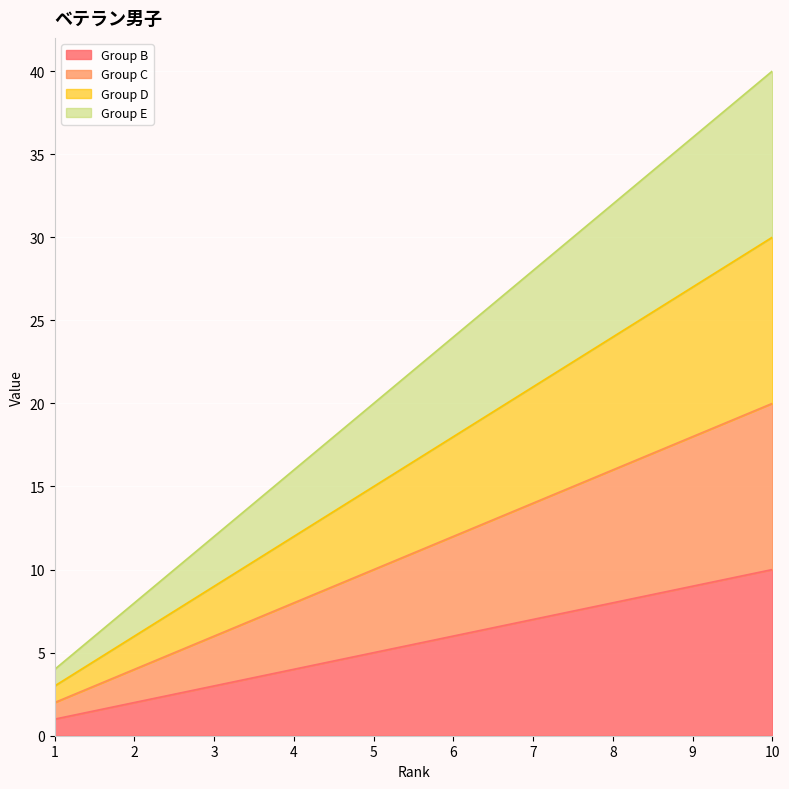

At how many categories does at least one series exceed 10?

8